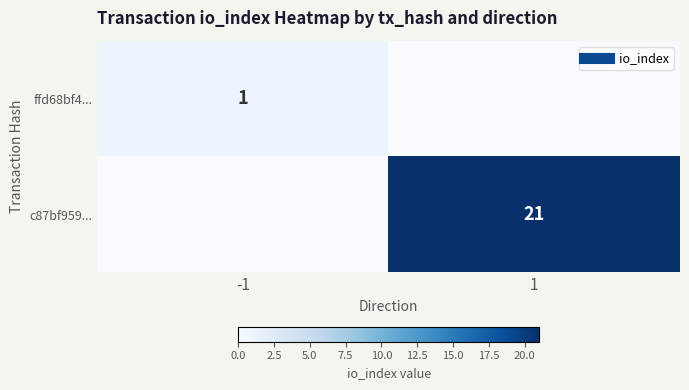

How many categories are shown in the chart?

2